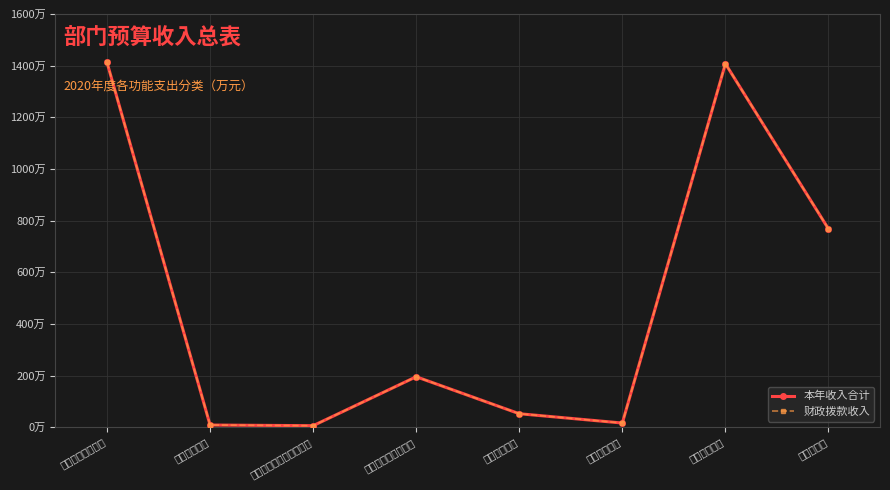

Count the number of categories in the chart.

8